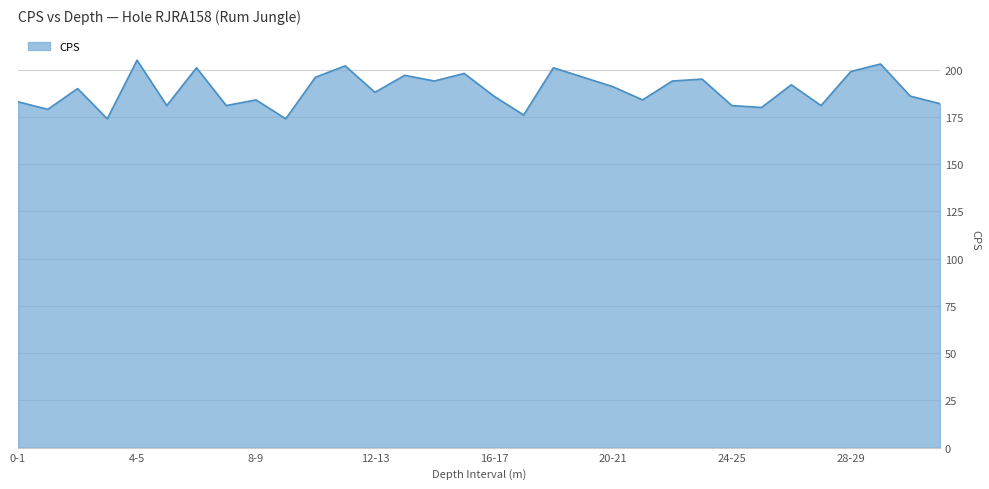

What is the average value?

189